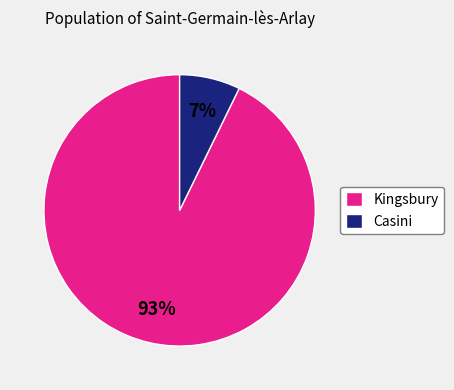

True or false: Kingsbury accounts for 93% of the total.

True